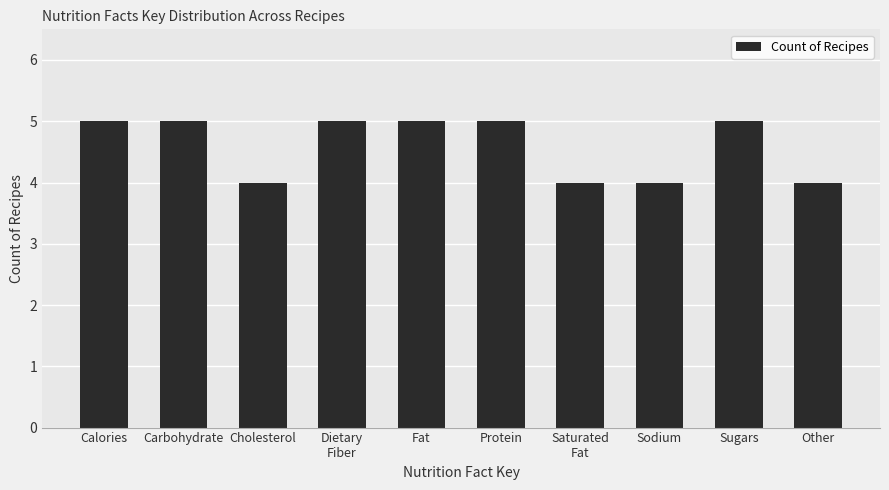

What is the label of the 10th bar from the left?

Other